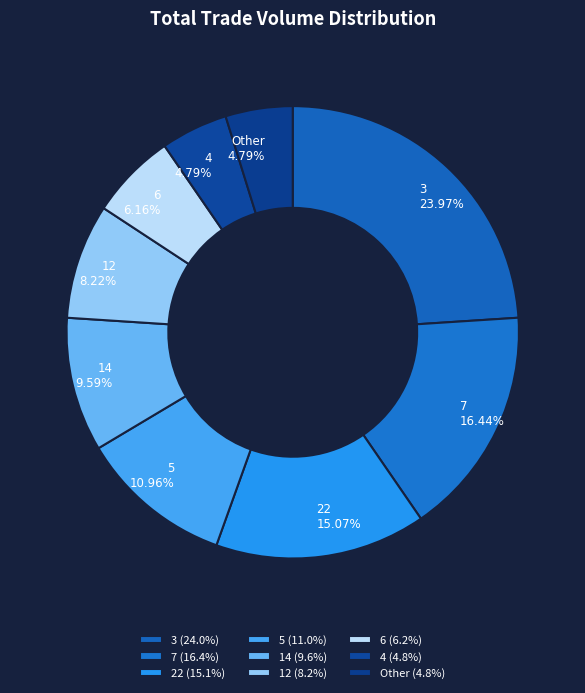

To the nearest percent, what portion does 4 represent?

5%